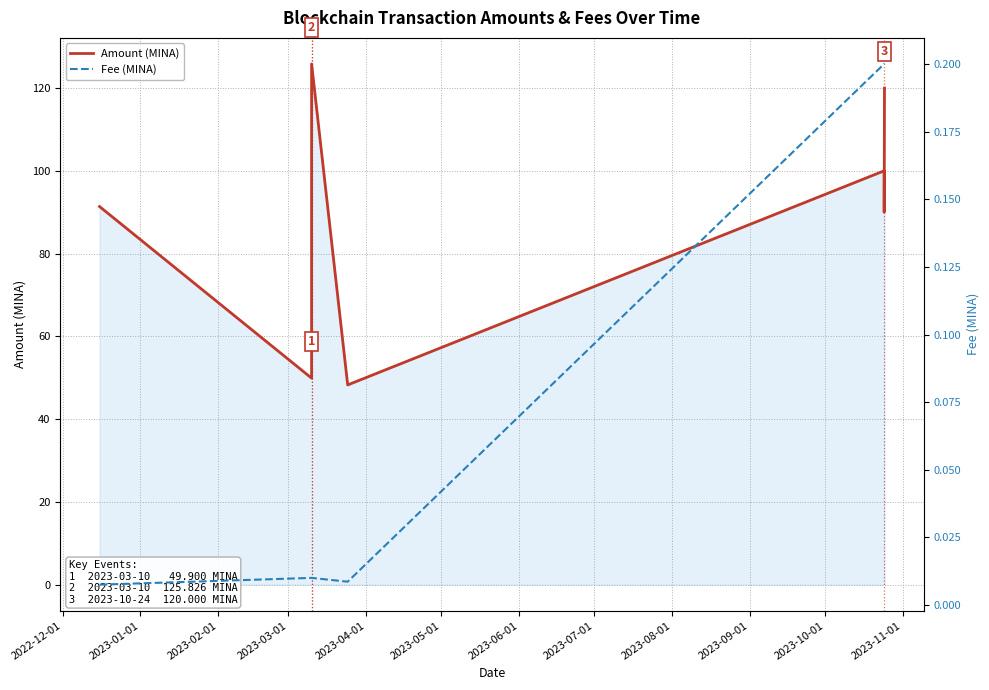

How many lines are shown in the chart?

2